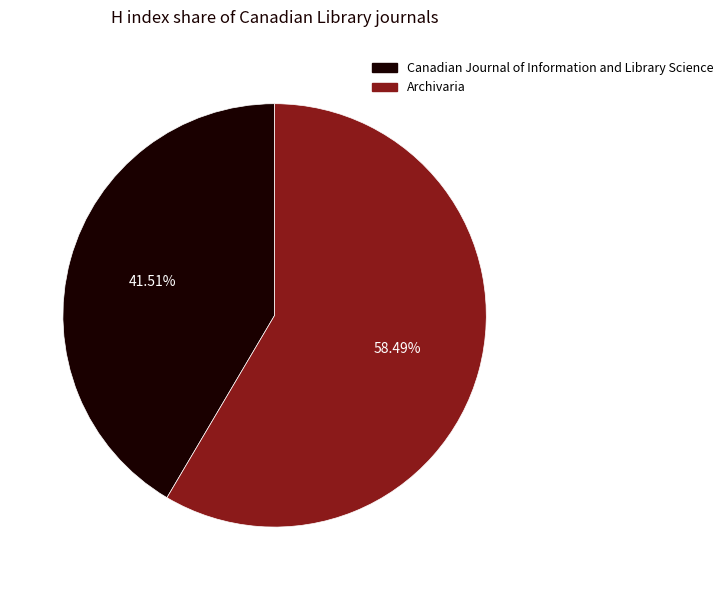

Does Canadian Journal of Information and Library Science account for over 50% of the chart?

No